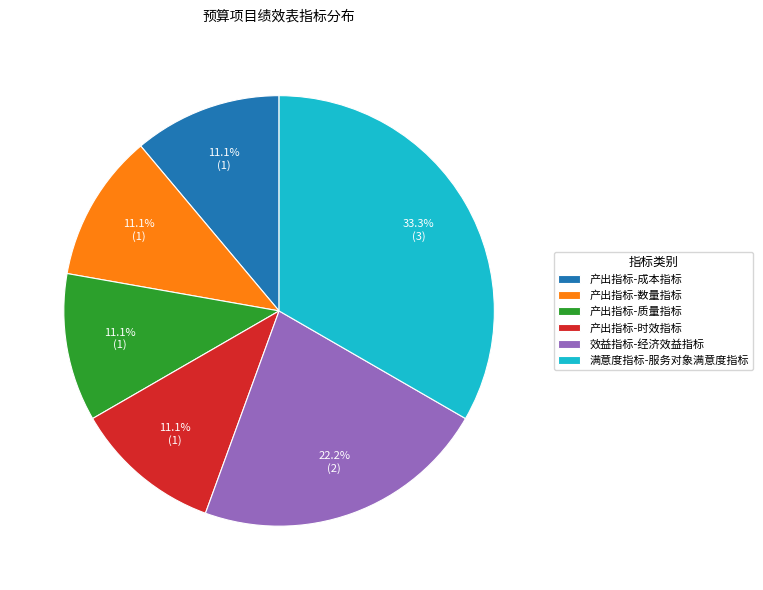

To the nearest percent, what is the average slice percentage?

17%